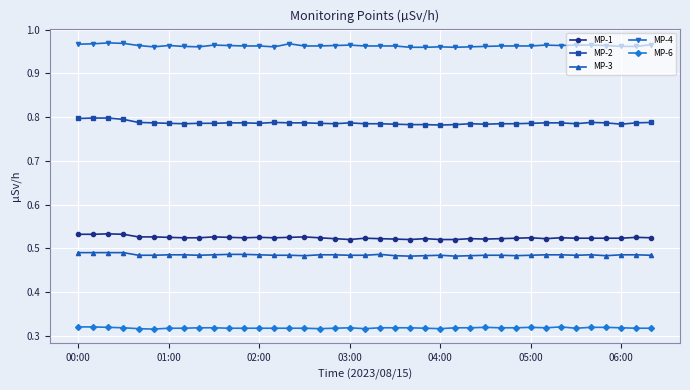

How many lines are shown in the chart?

5